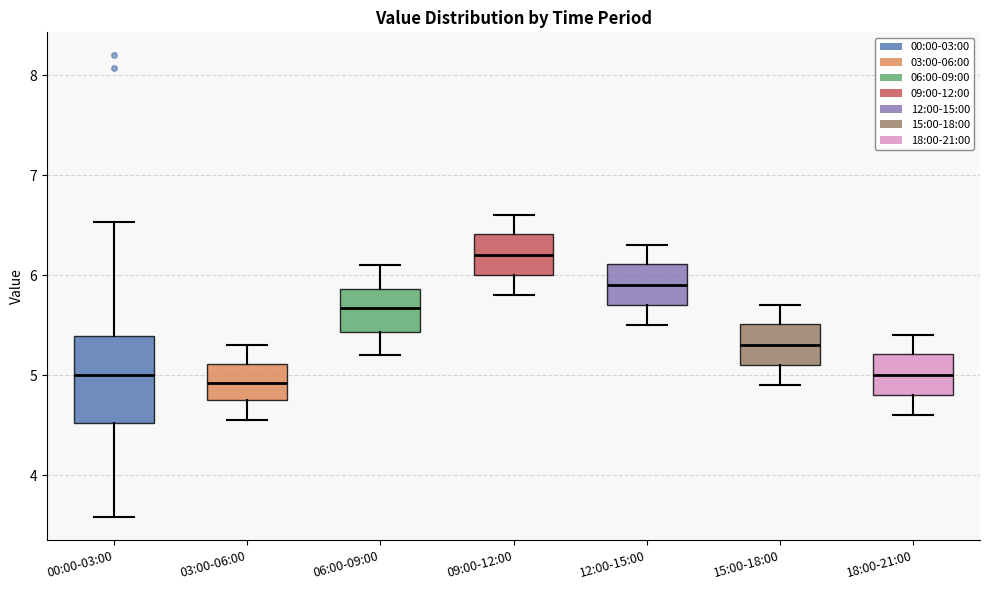

Which box's median line is the highest?

09:00-12:00